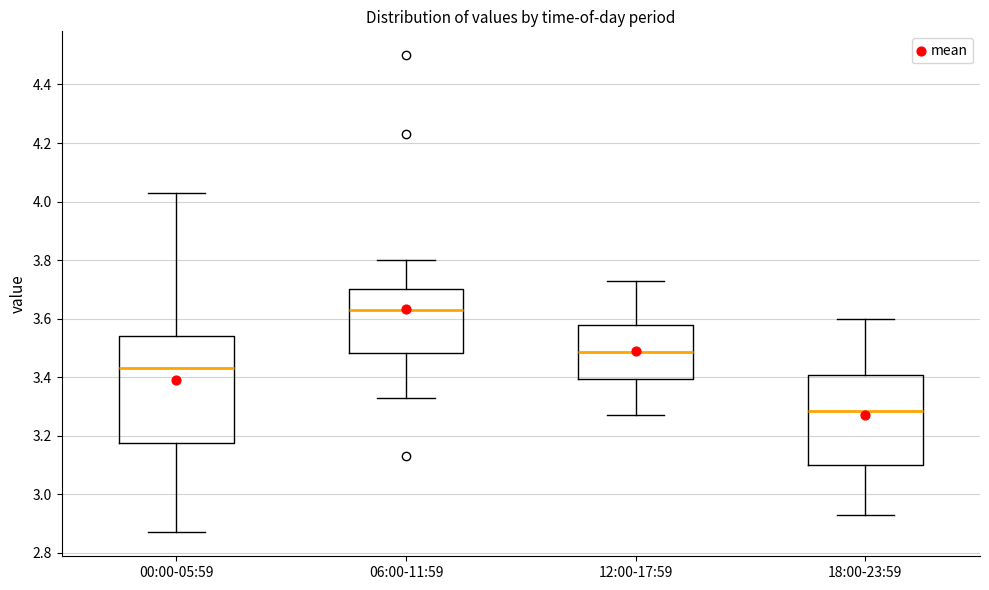

Where is the upper edge of the box for 18:00-23:59 on the y-axis? The values are not printed on the chart, so give them approximately, as read against the axis.

3.40